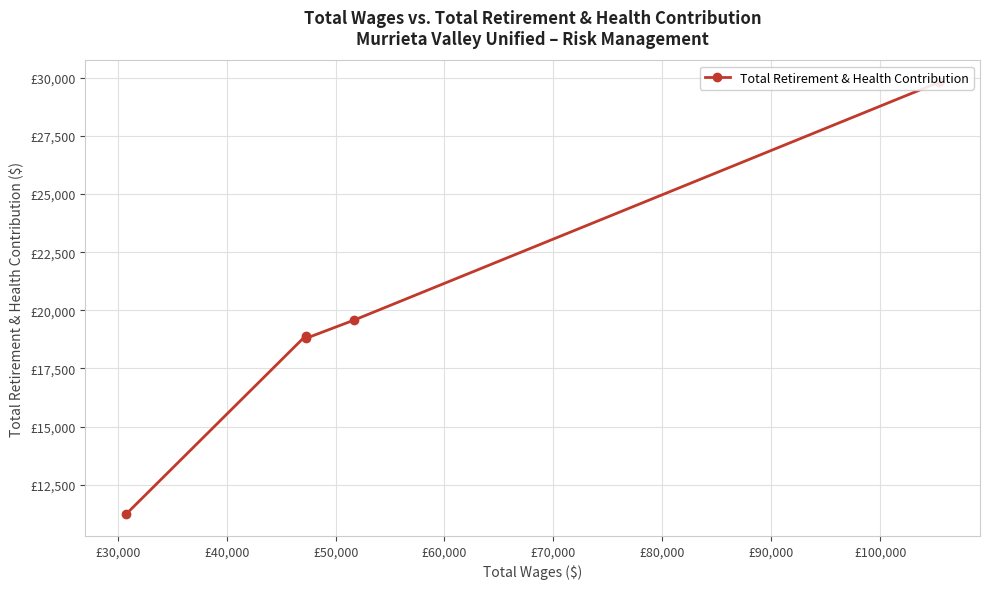

What is the value of the 3rd point from the left?

18800